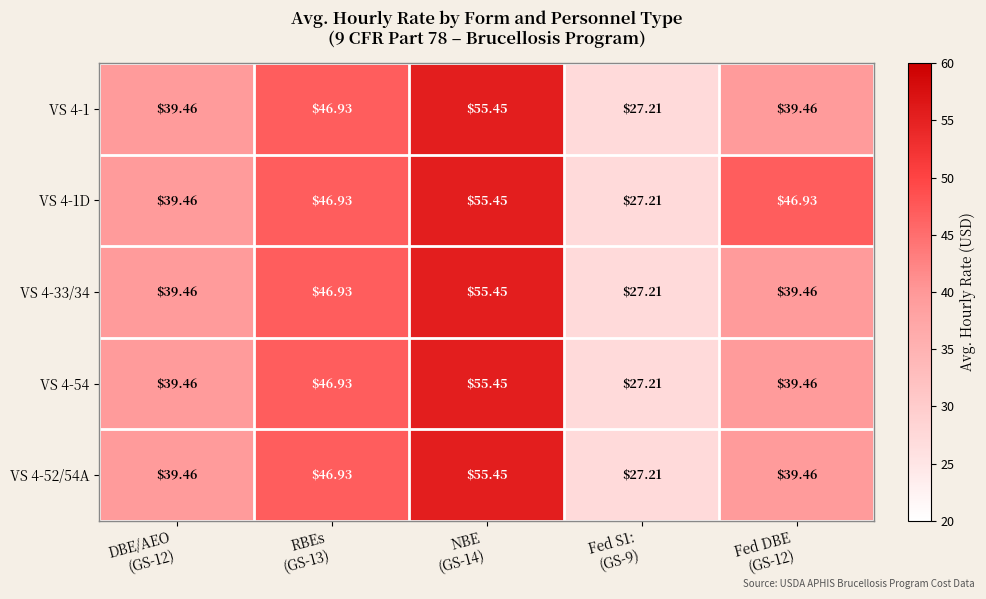

How many values in the VS 4-54 series are below 39?

1